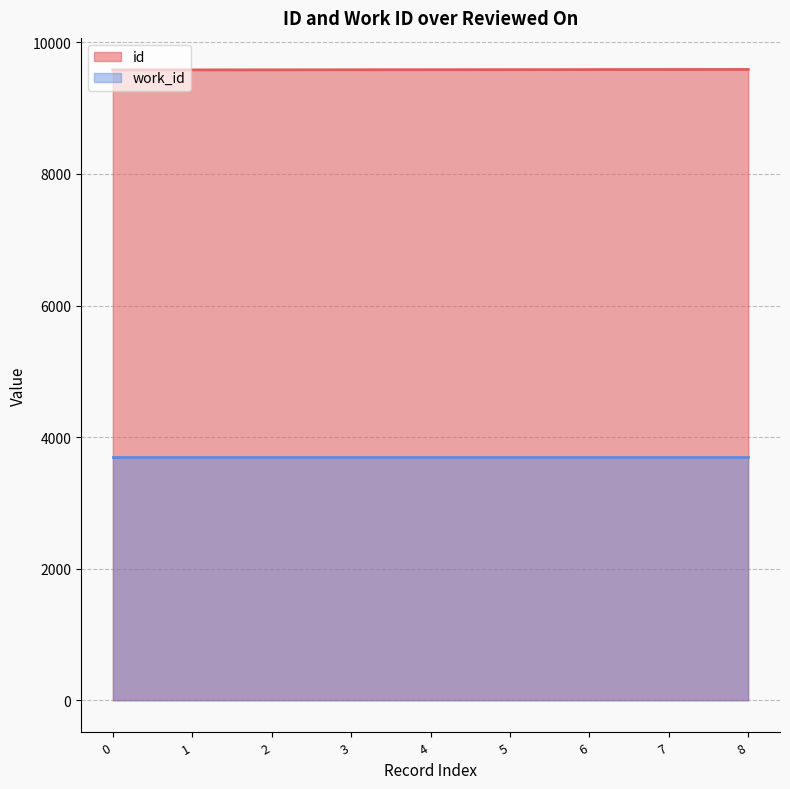

Reading right to left, extract all data points from this chart.

9588	9587	9586	9585	9584	9583	9582	9581	9580